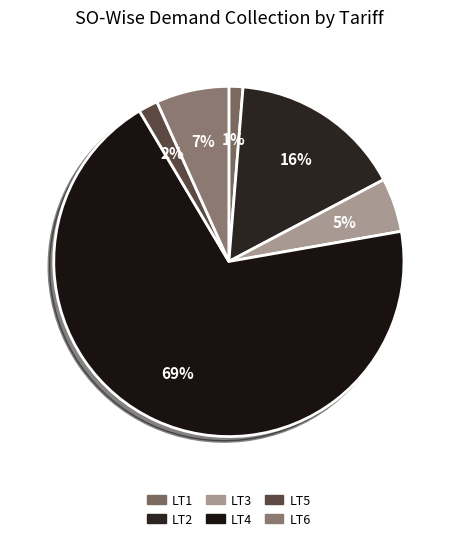

Which slice represents more than half of the pie?

LT4